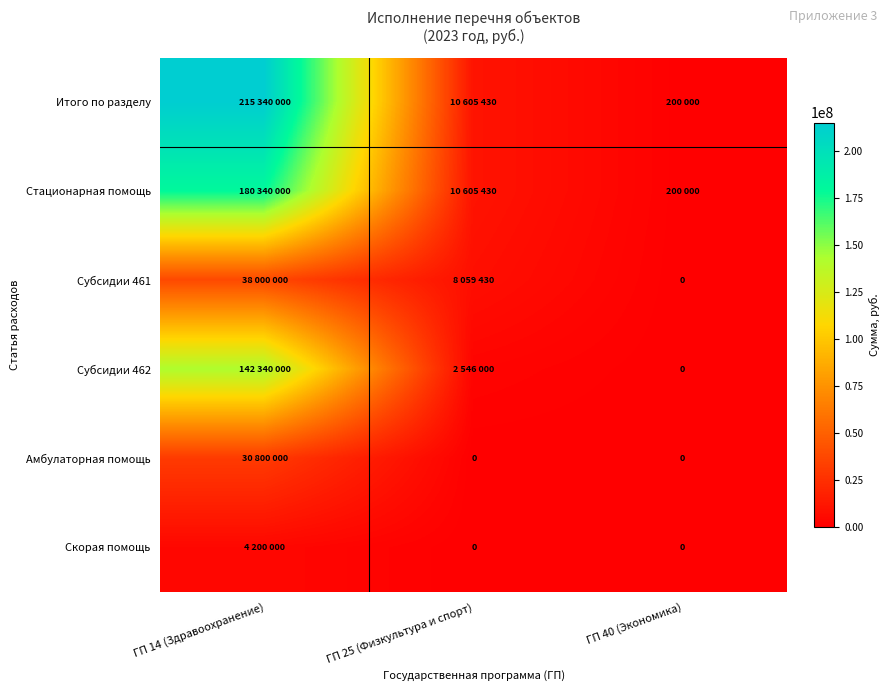

What is the total value across all series at ГП 25 (Физкультура и спорт)?

31816290